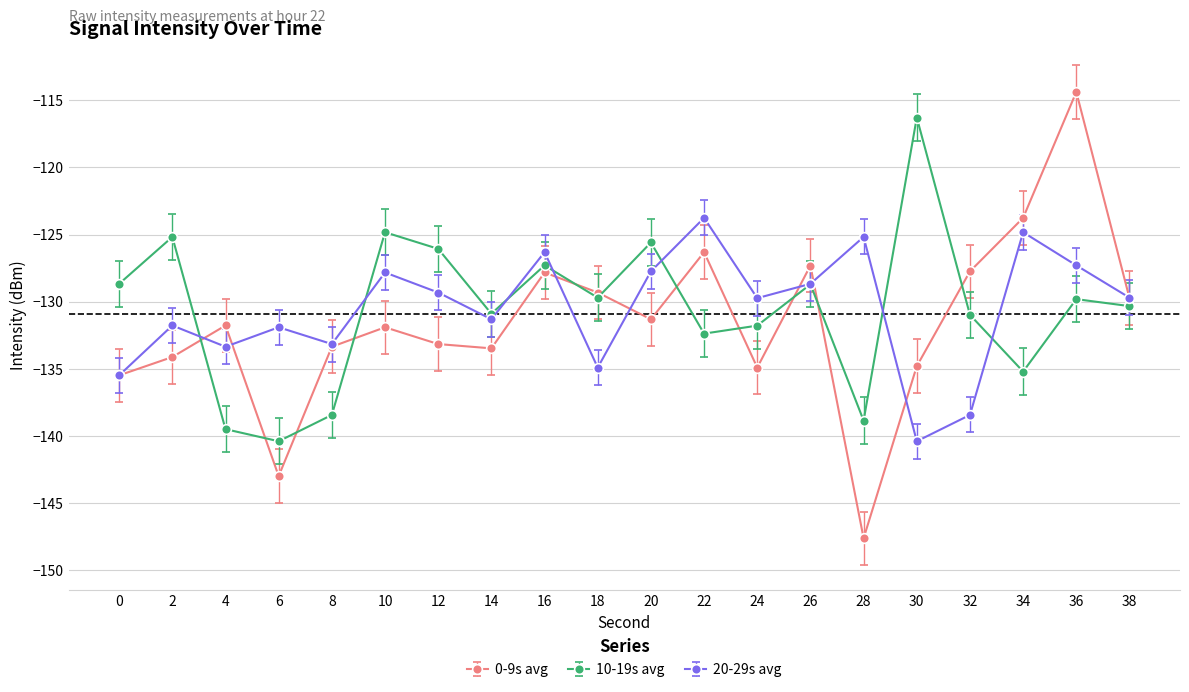

At which label does 10-19s avg reach its peak?

30